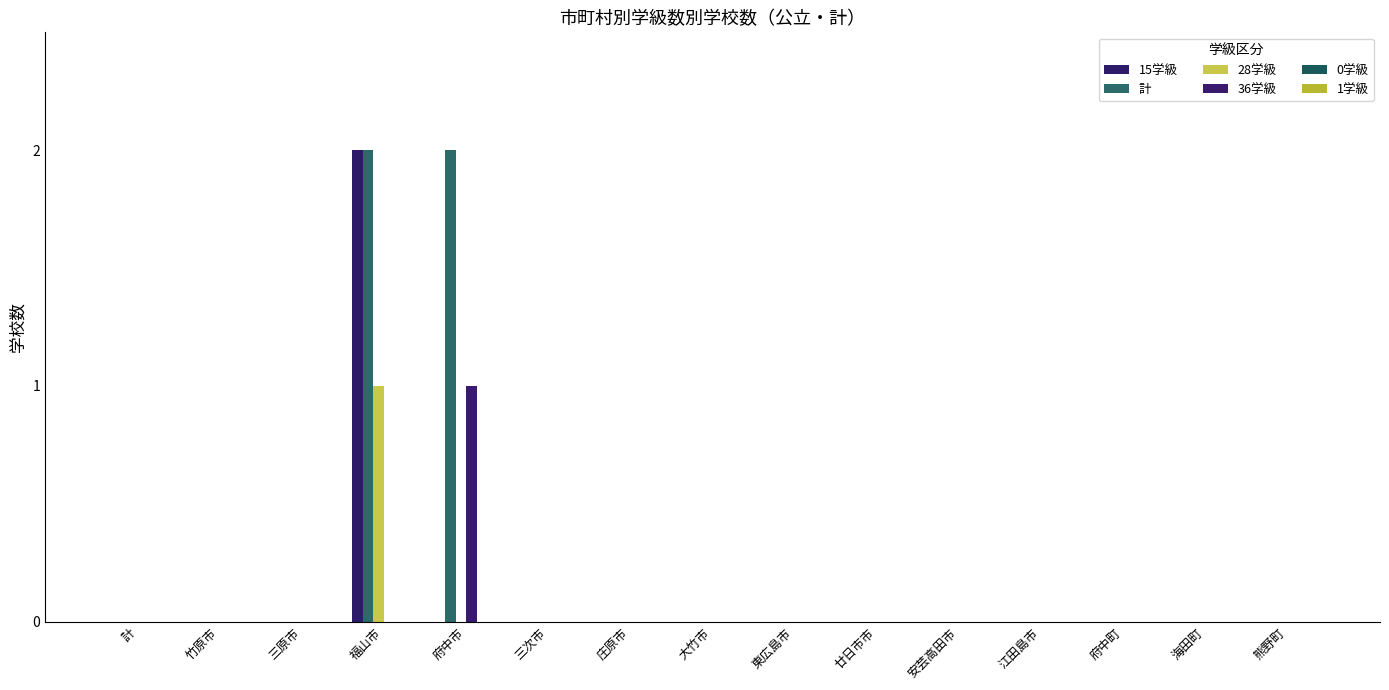

Reading right to left, transcribe all the data shown in this chart.

15学級: 0	0	0	0	0	0	0	0	0	0	0	2	0	0	0
計: 0	0	0	0	0	0	0	0	0	0	2	2	0	0	0
28学級: 0	0	0	0	0	0	0	0	0	0	0	1	0	0	0
36学級: 0	0	0	0	0	0	0	0	0	0	1	0	0	0	0
0学級: 0	0	0	0	0	0	0	0	0	0	0	0	0	0	0
1学級: 0	0	0	0	0	0	0	0	0	0	0	0	0	0	0